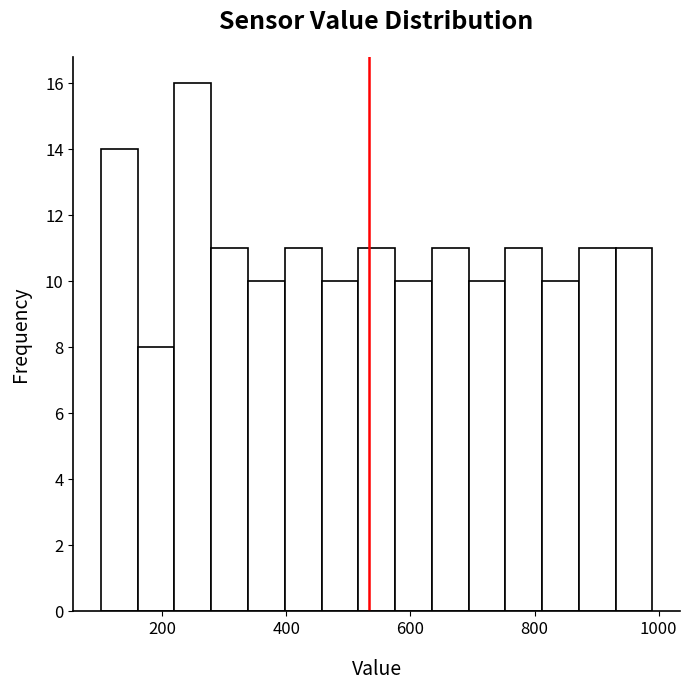

Read against the x-axis, roughly where is the centre of the tallest bar?

240